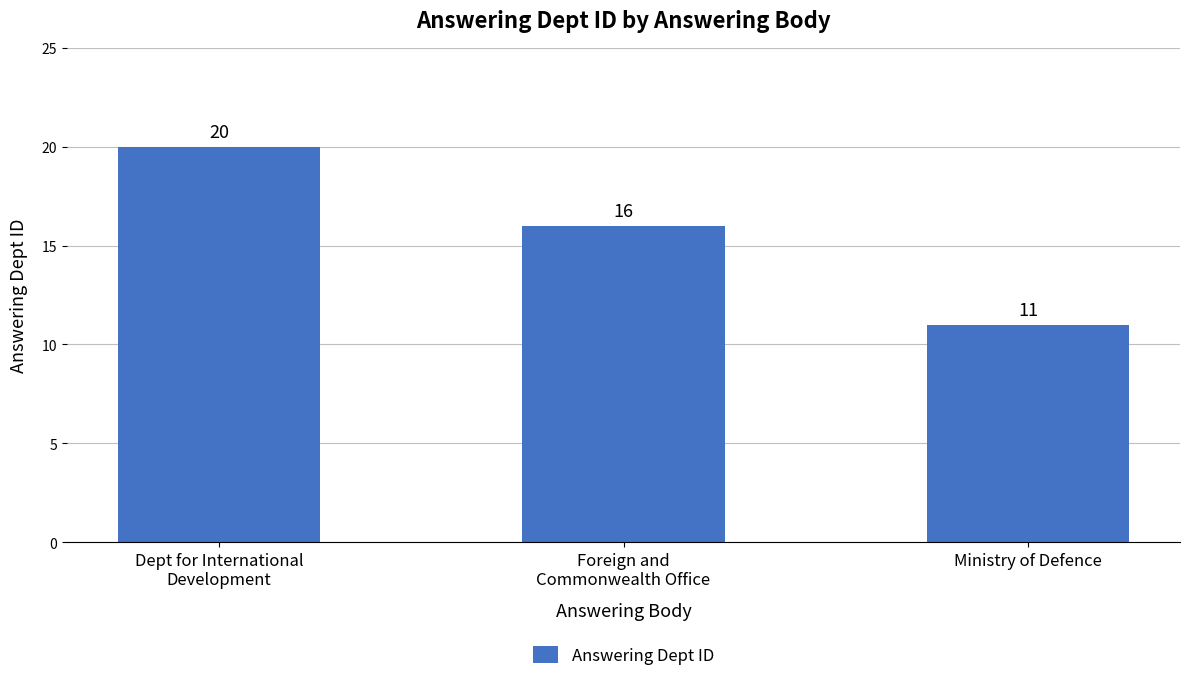

Rank the categories by value from lowest to highest.

Ministry of Defence, Foreign and
Commonwealth Office, Dept for International
Development